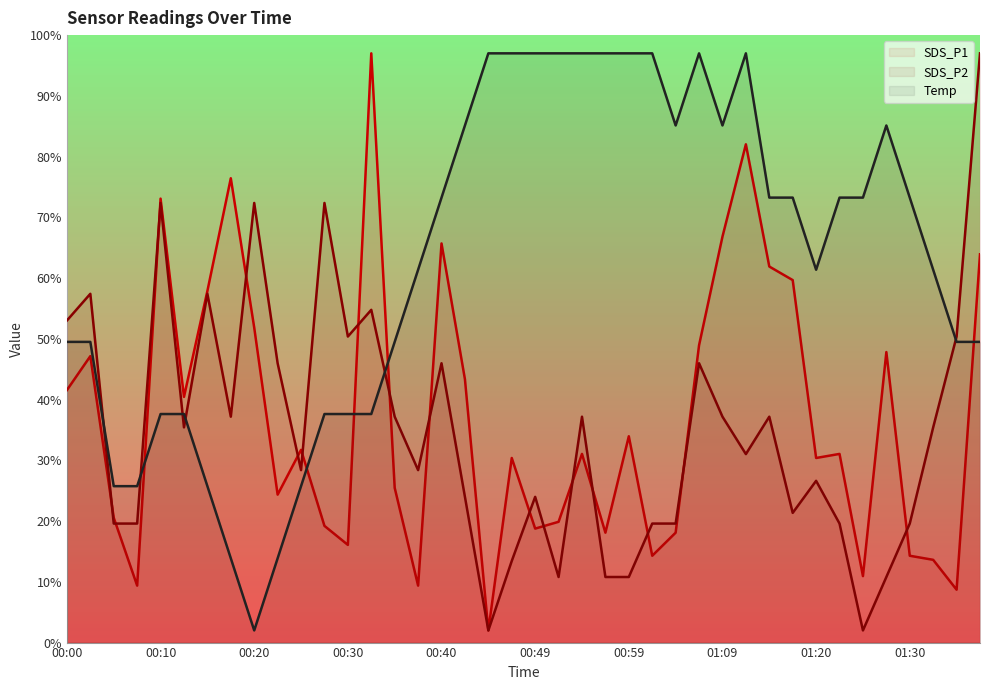

How many data points in SDS_P2 are above 35?

20